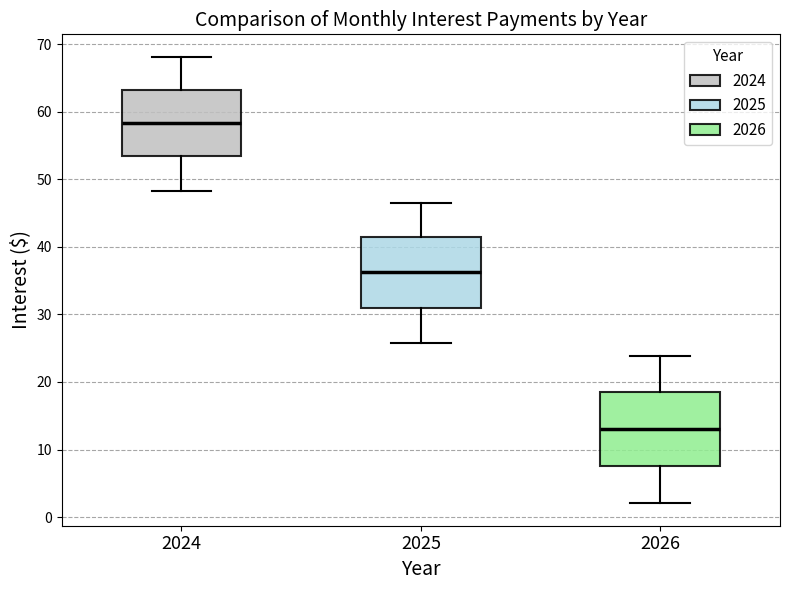

Which box's median line is the lowest?

2026